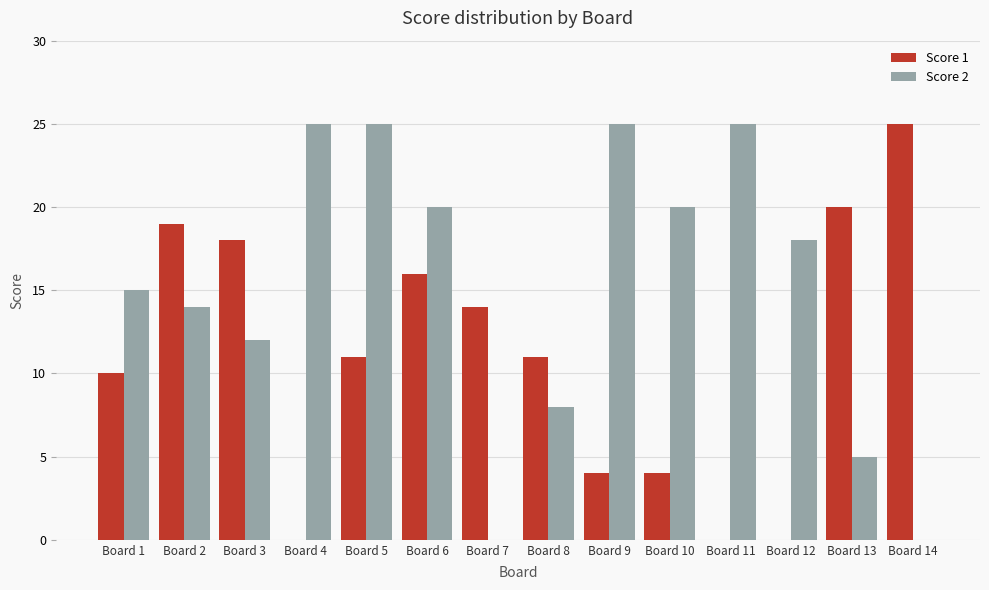

Is the value of Score 1 at Board 7 greater than the value of Score 2 at Board 12?

No